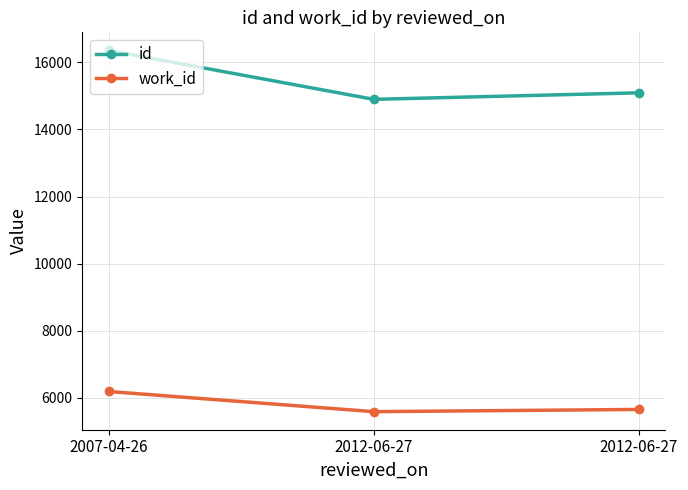

Reading left to right, what are all the values shown in this chart?

id: 16360	14900	15094
work_id: 6183	5581	5647